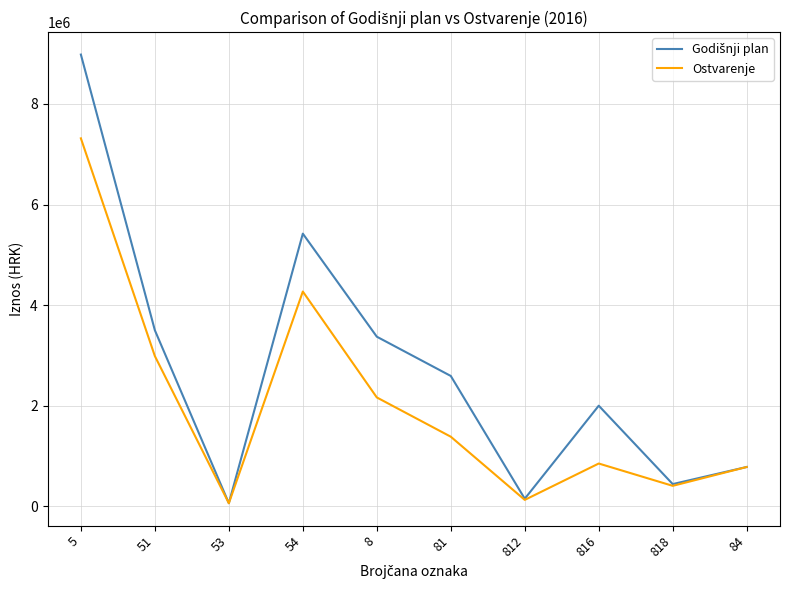

Is it true that Ostvarenje equals 7316156.3 at 5?

True